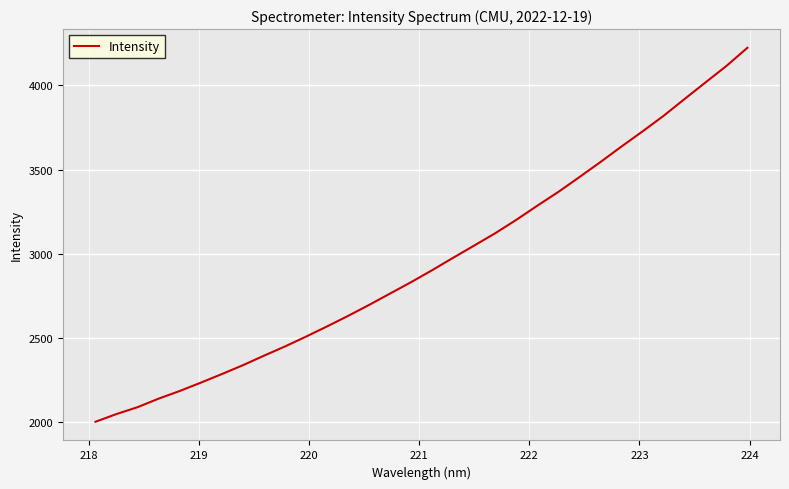

What is the difference between the maximum and minimum values?

2218.4